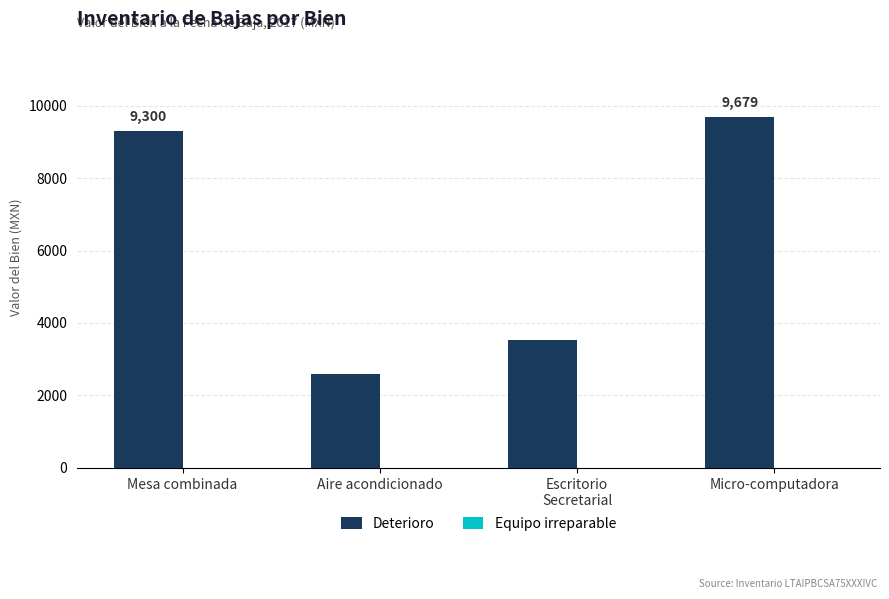

How many categories are shown in the chart?

4